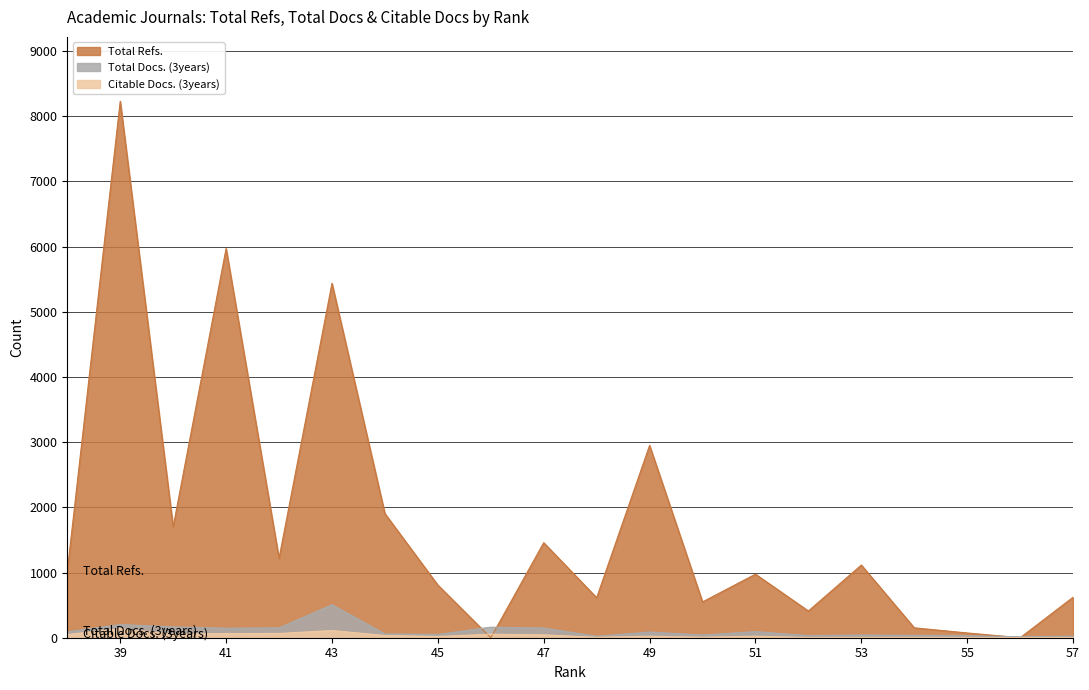

At which category is the sum across all series the highest?

39